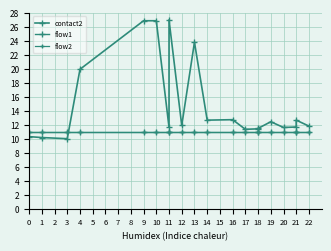

True or false: flow1 and flow2 intersect in this chart.

False